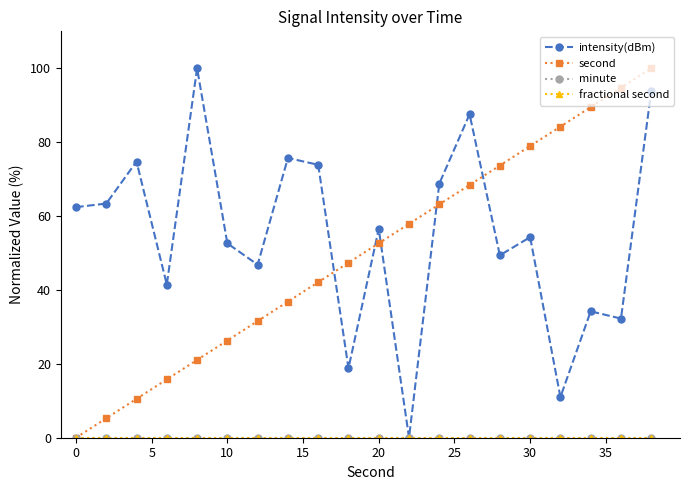

Is this an area chart (filled region under the line)?

No